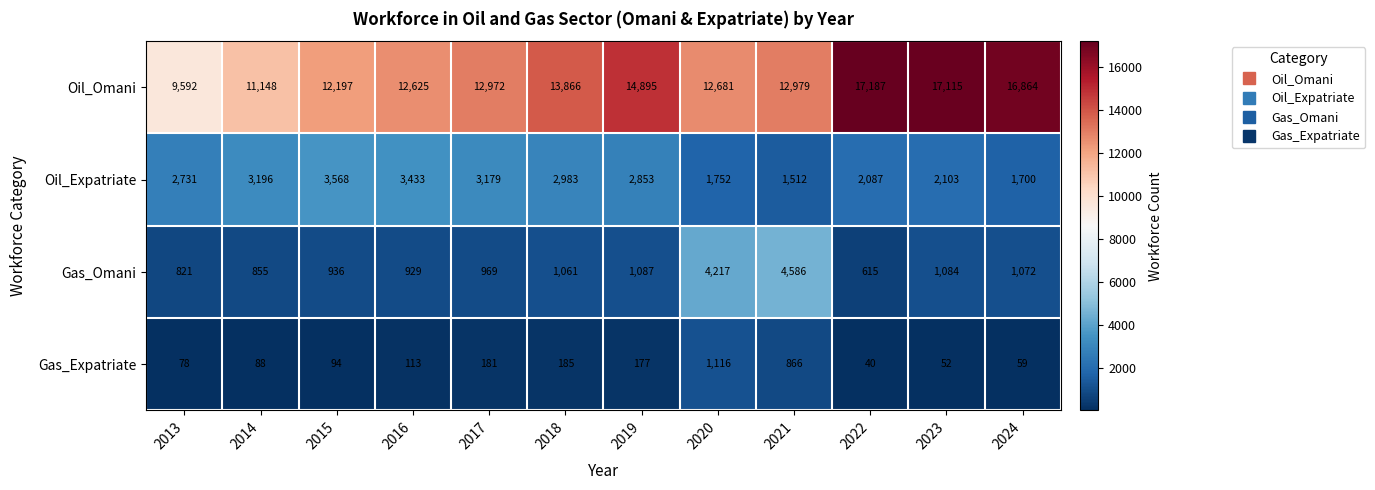

List the series in order of their peak value, highest first.

Oil_Omani, Gas_Omani, Oil_Expatriate, Gas_Expatriate